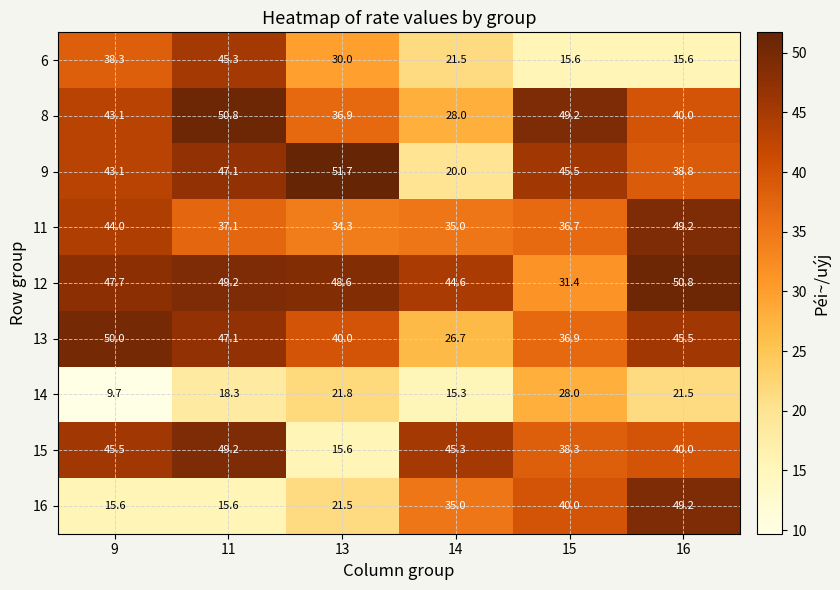

Where is 14 nearest to the value 18?

11